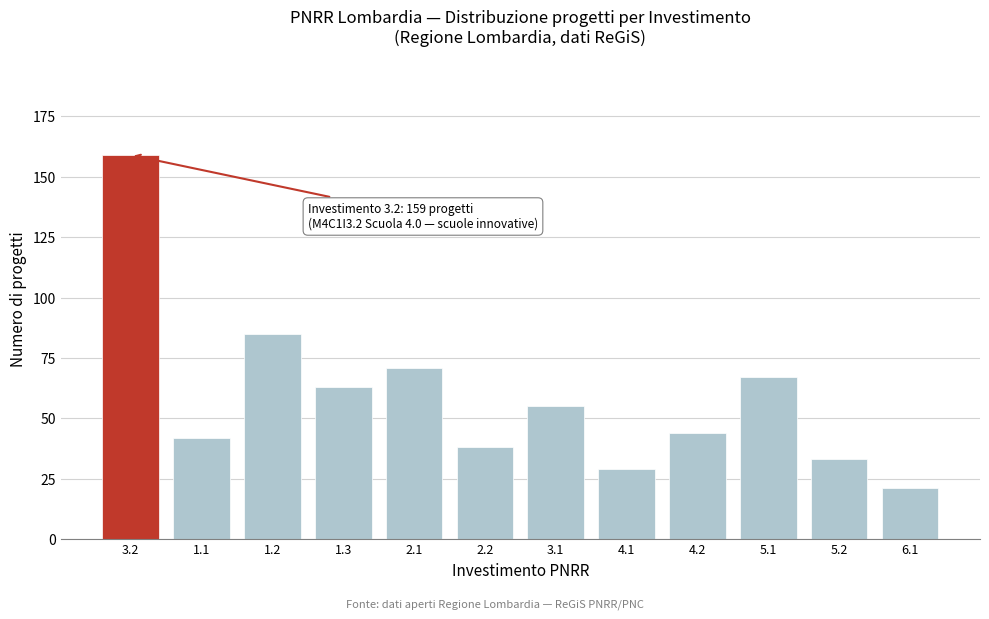

Reading left to right, extract all data points from this chart.

159	42	85	63	71	38	55	29	44	67	33	21